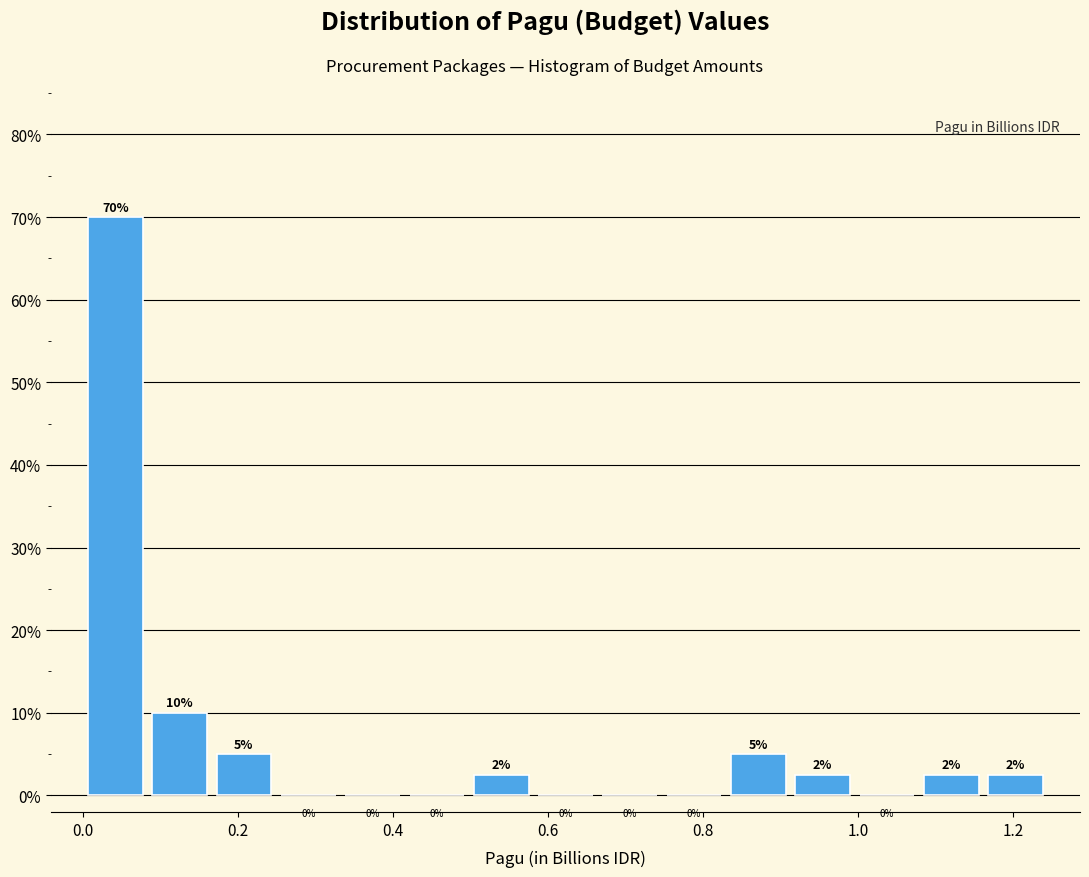

Over which range of the x-axis is the bar tallest?

0.00 to 0.08